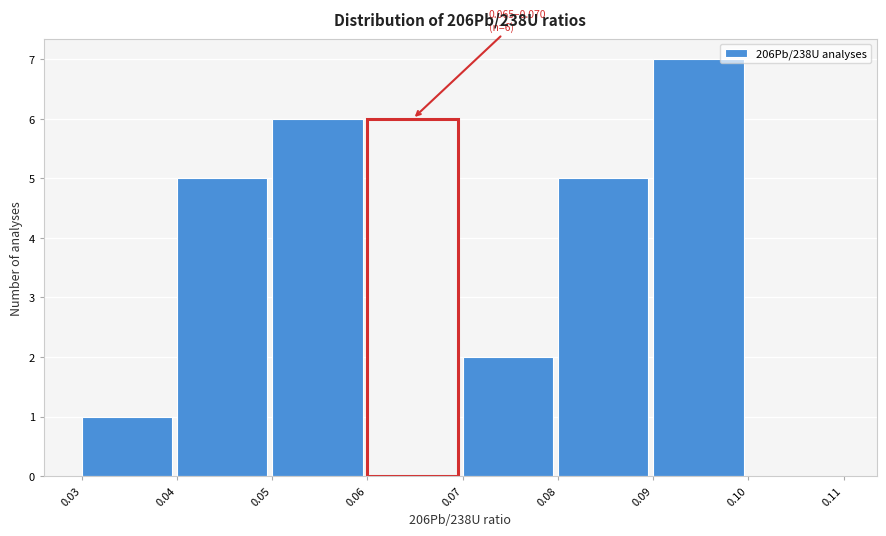

Which range on the x-axis has the tallest bar?

0.09 to 0.10